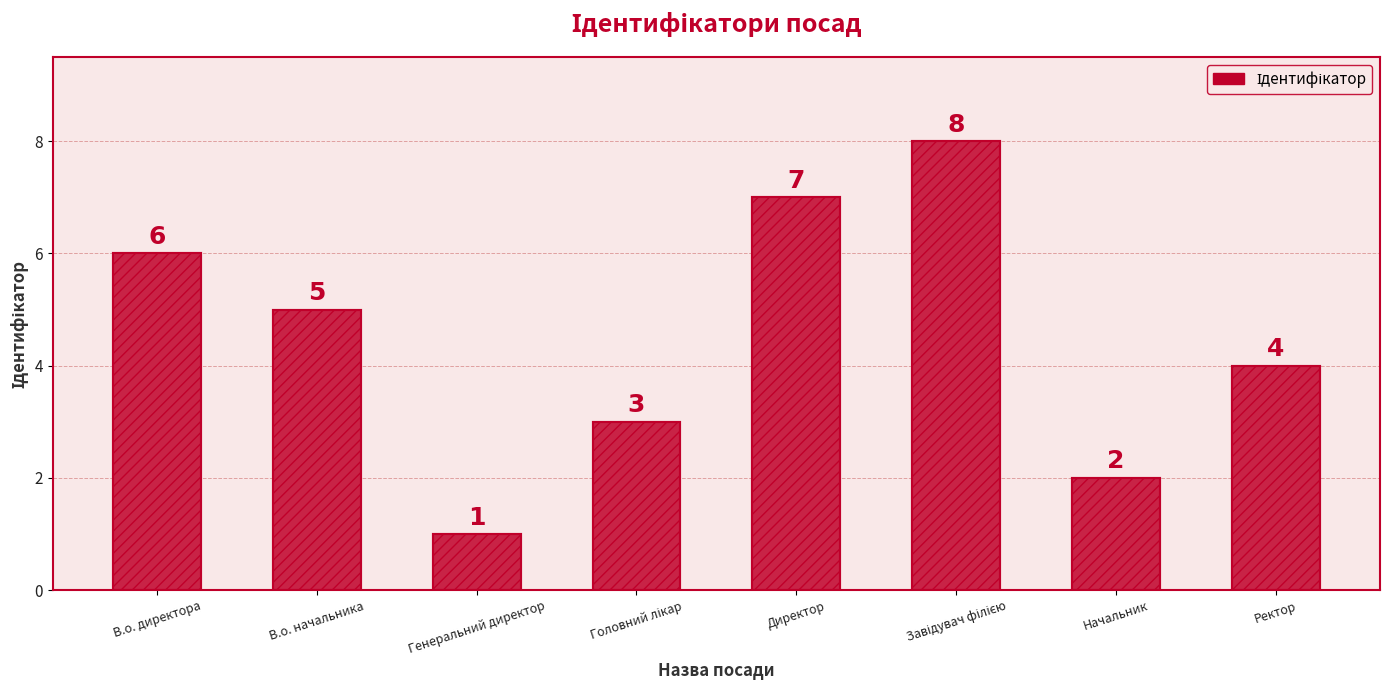

How many data points are above 5?

3